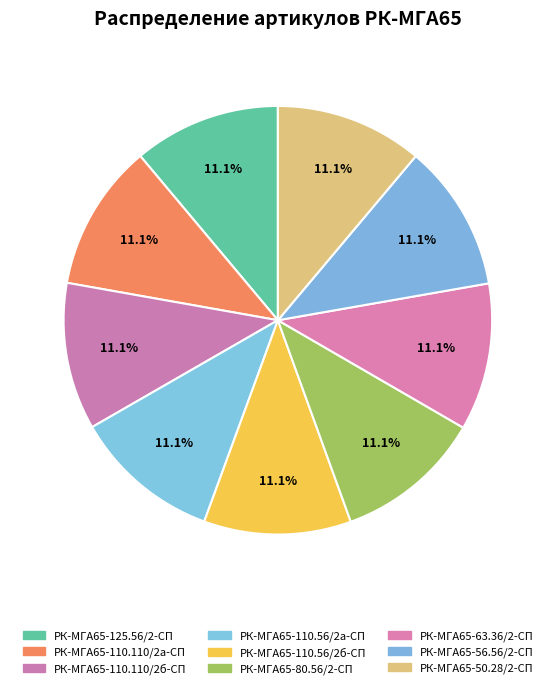

What percentage is NOT represented by РК-МГА65-63.36/2-СП?

88.9%